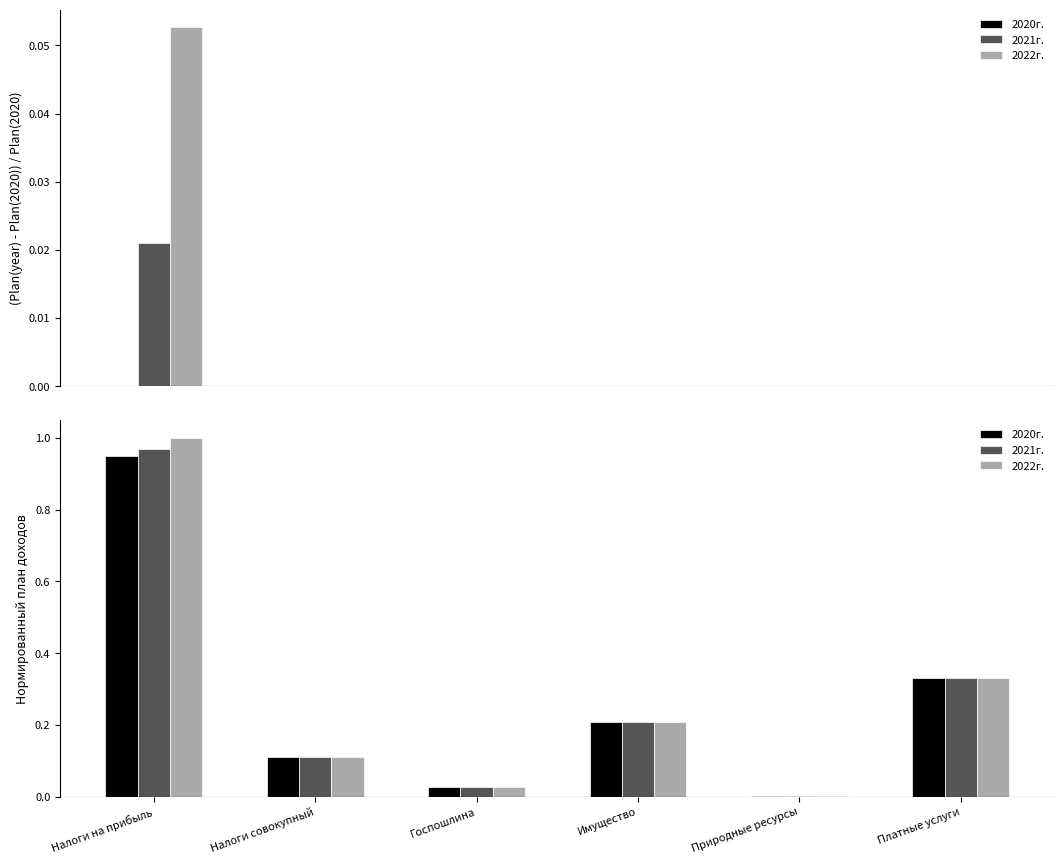

What is the sum of the 2022г. values at Налоги на прибыль and Госпошлина?

1.0